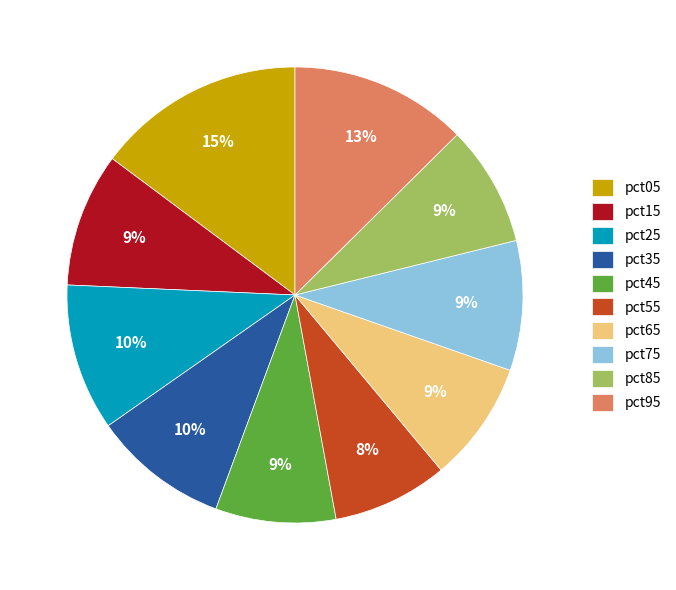

How many slices are in this pie chart?

10